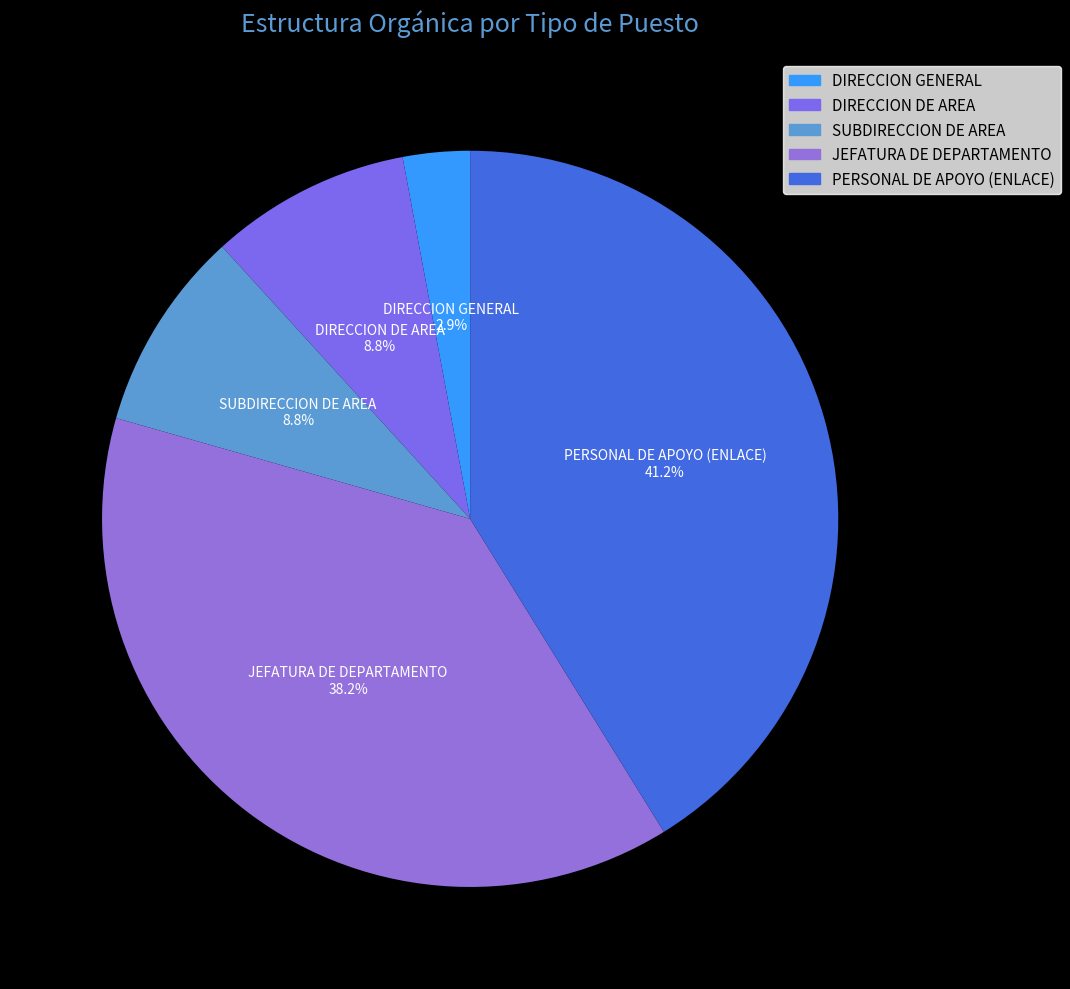

What percentage is the JEFATURA DE DEPARTAMENTO slice, to the nearest percent?

38%